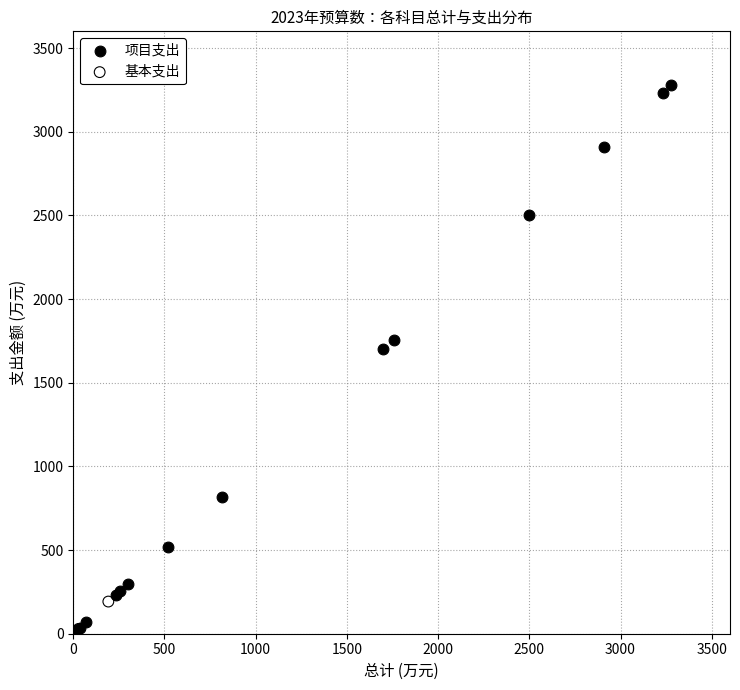

Which series has the widest spread of Y values?

项目支出